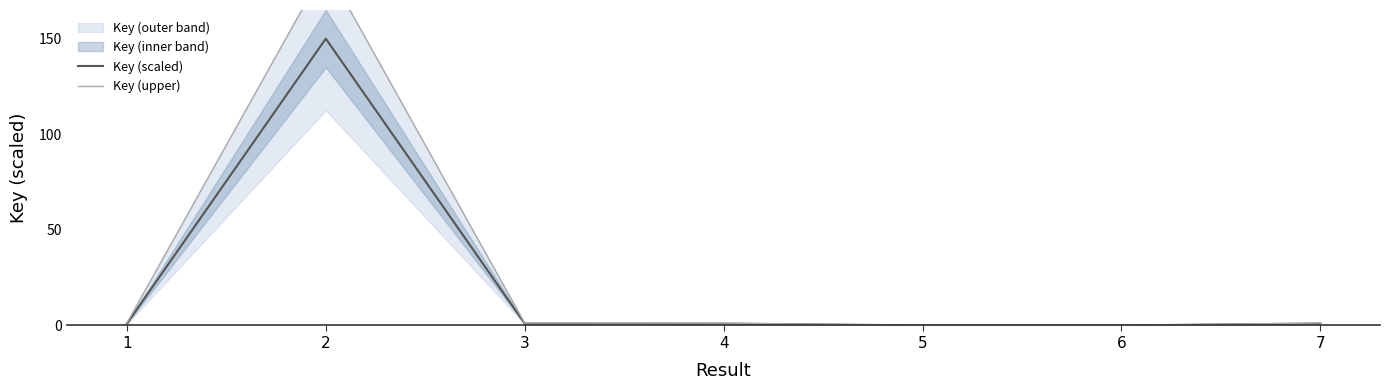

Does the chart have visible grid lines?

No